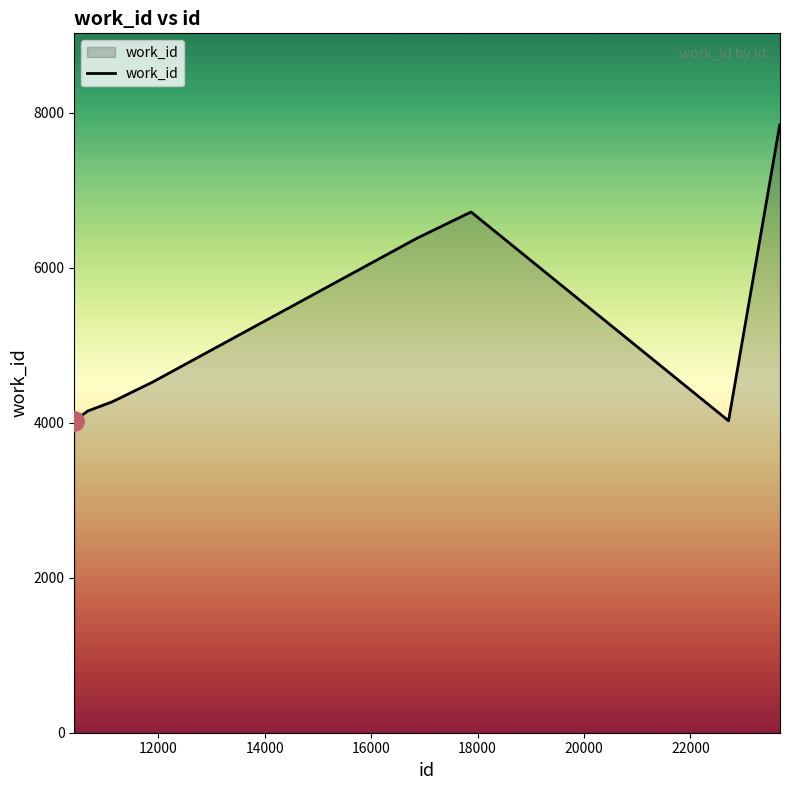

What is the minimum value shown in the chart?

4024